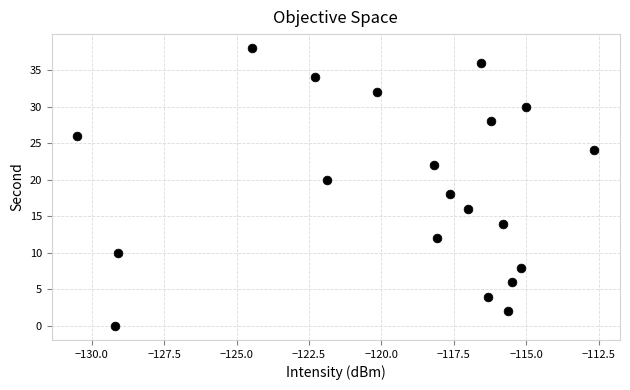

What is the range of Y values (max minus min)?

38